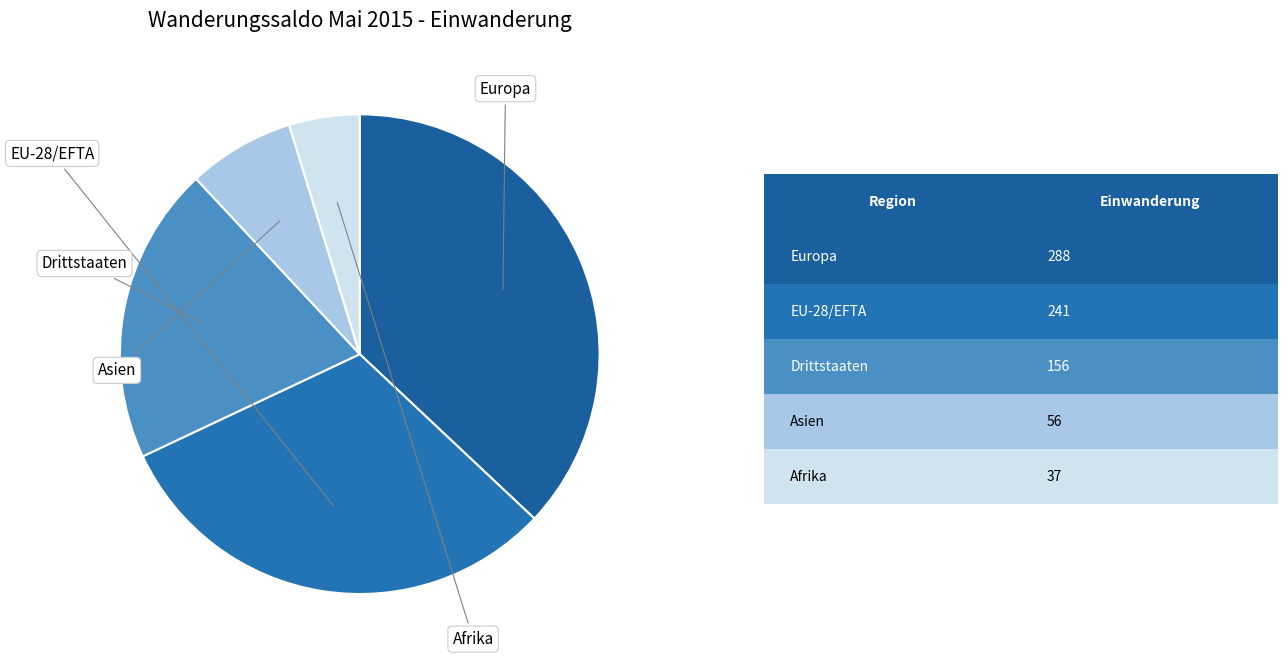

How many segments does this pie chart have?

5